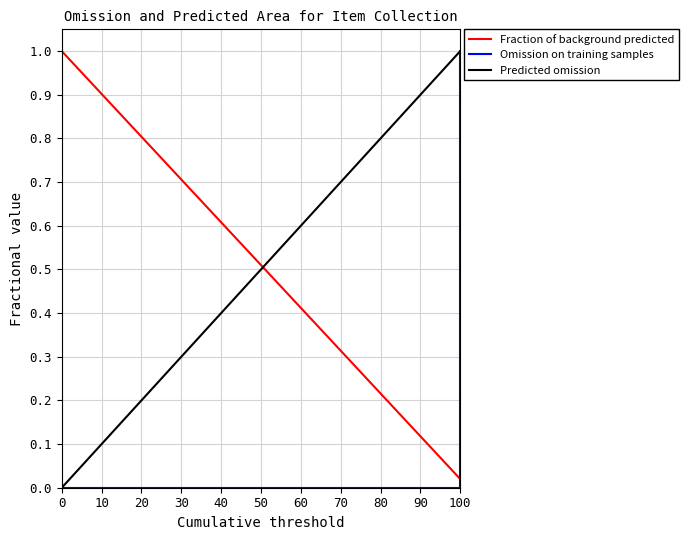

How many times do Fraction of background predicted and Omission on training samples cross each other?

1